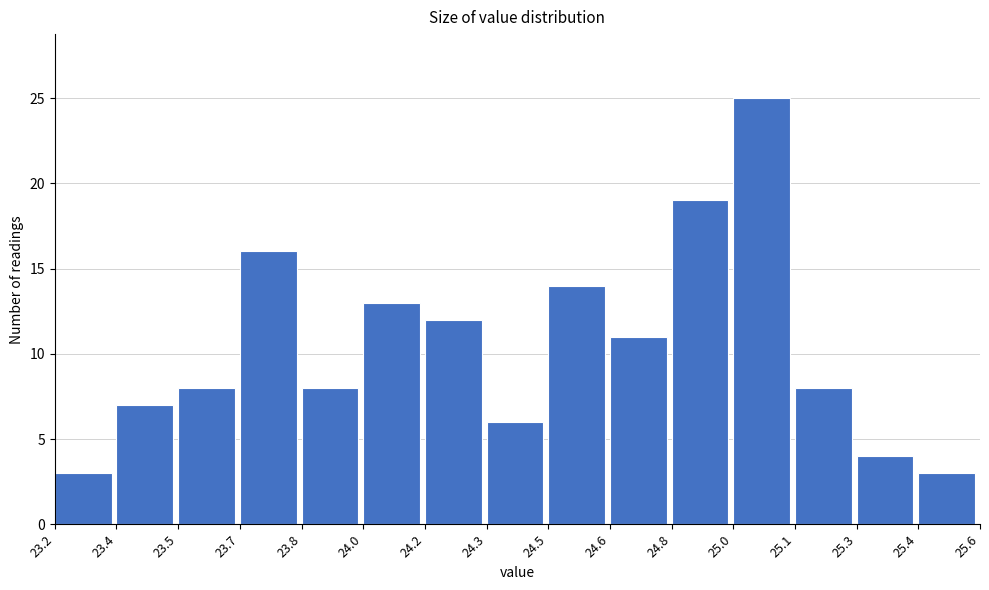

Reading right to left, list all the values displayed in this chart.

3	4	8	25	19	11	14	6	12	13	8	16	8	7	3